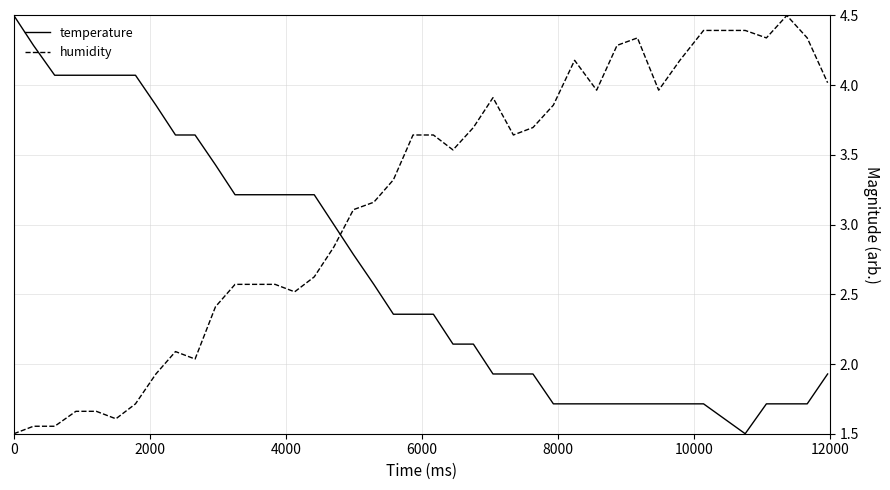

List the series in order of their overall mean, highest first.

humidity, temperature